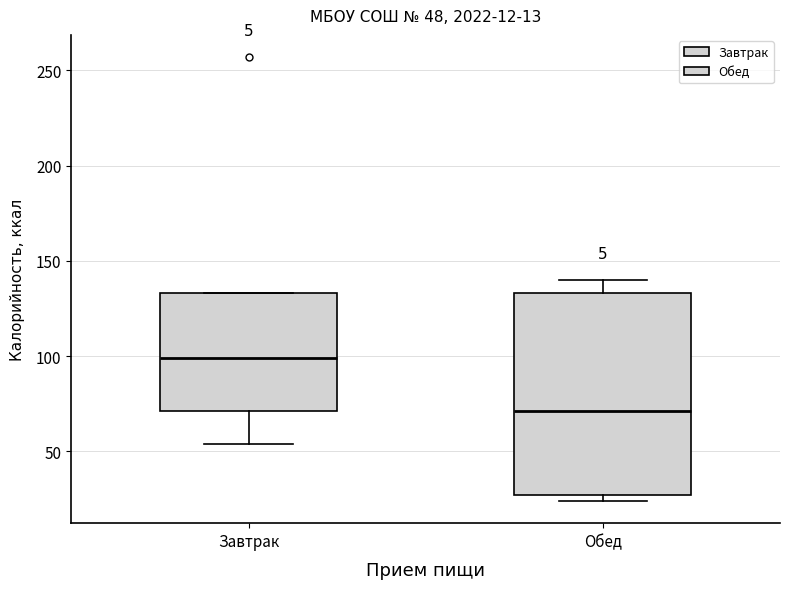

Which box's median line is the lowest?

Обед